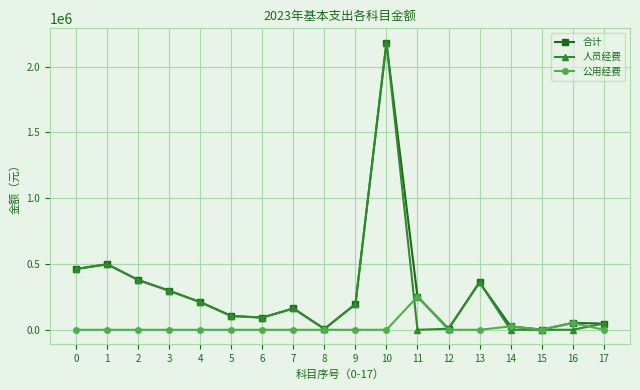

The value of 人员经费 at 1 is 497875.0. True or false?

True